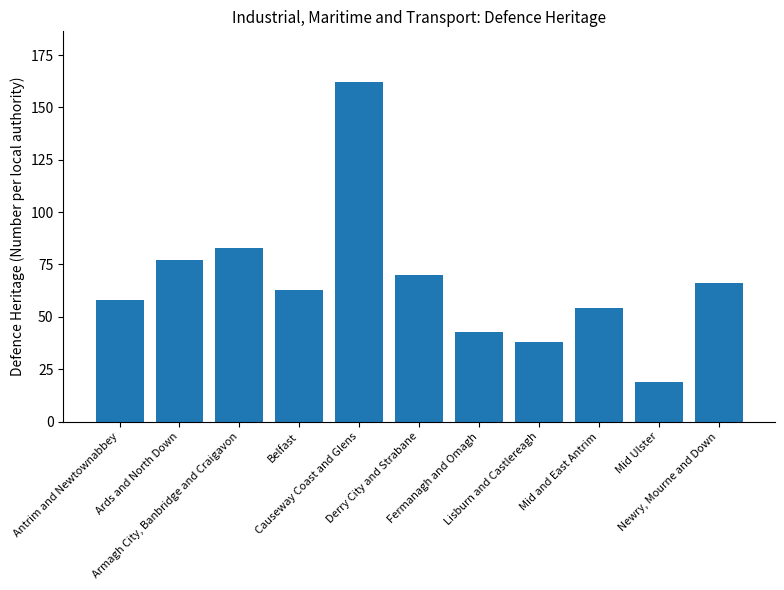

How many data points are less than 63?

5